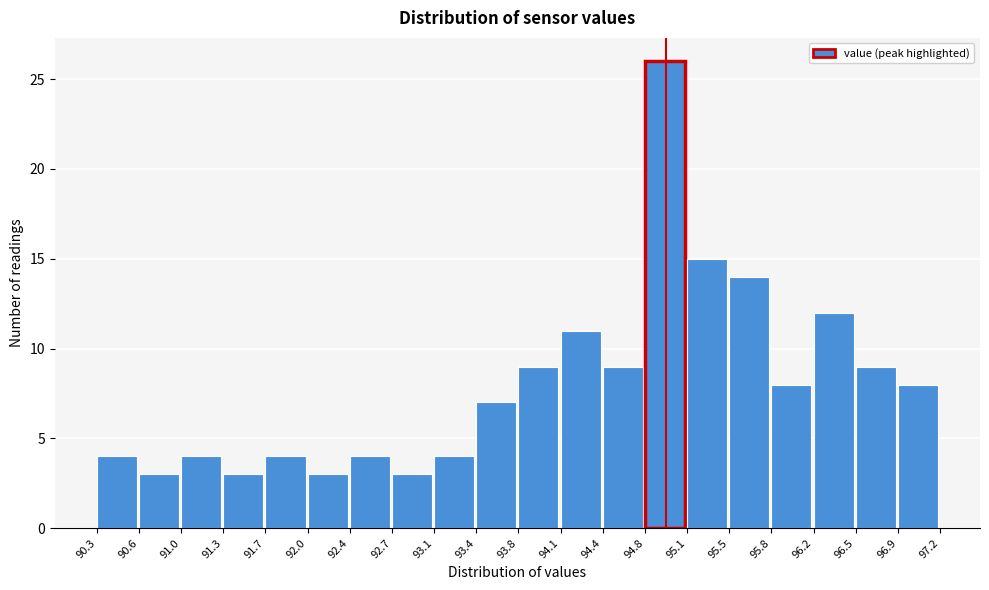

What is the height of the bar covering 95.5 to 95.8 on the x-axis? The values are not printed on the chart, so give them approximately, as read against the axis.

14